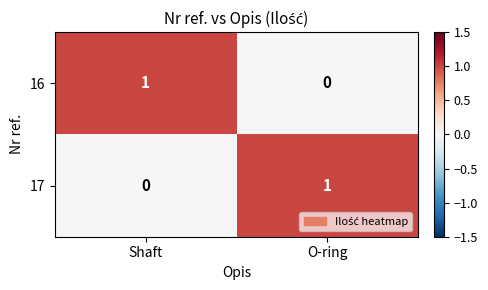

The 17 series shows 0 at Shaft. True or false?

True